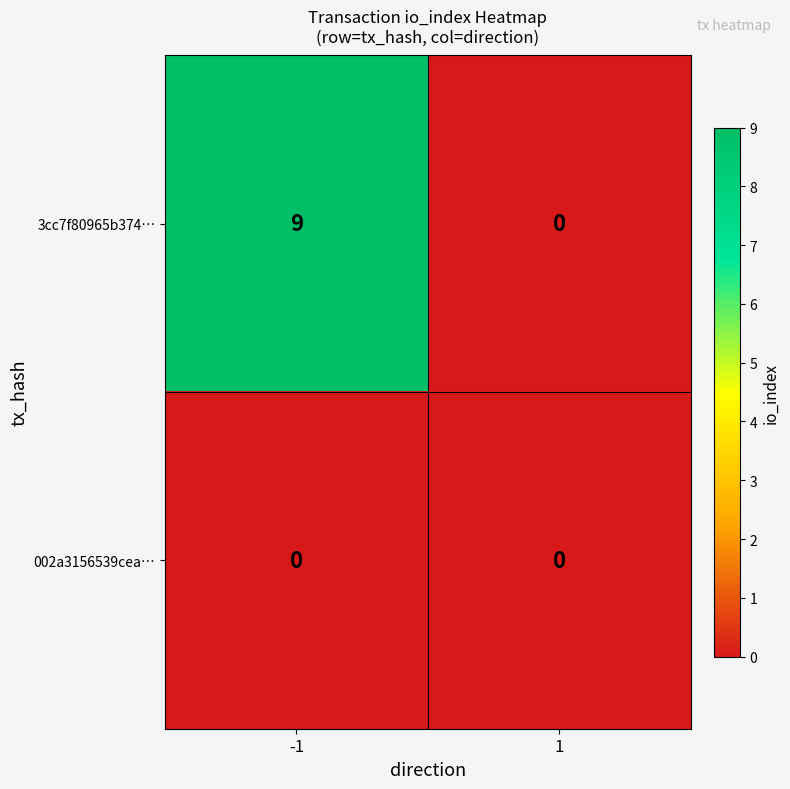

Reading left to right, transcribe all the data shown in this chart.

3cc7f80965b374…: 9	0
002a3156539cea…: 0	0